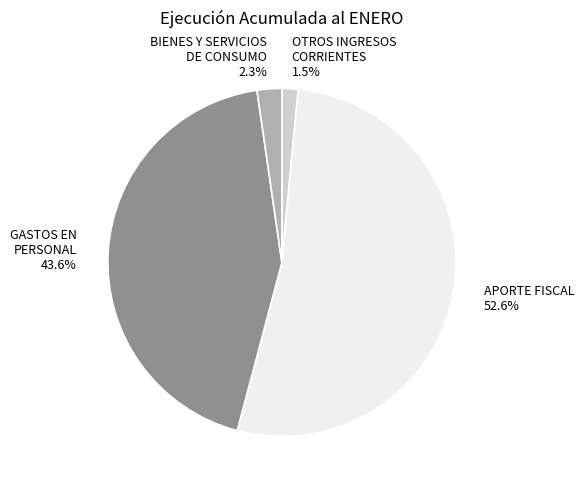

To the nearest percent, what is the difference between the largest and smallest slice percentages?

51%